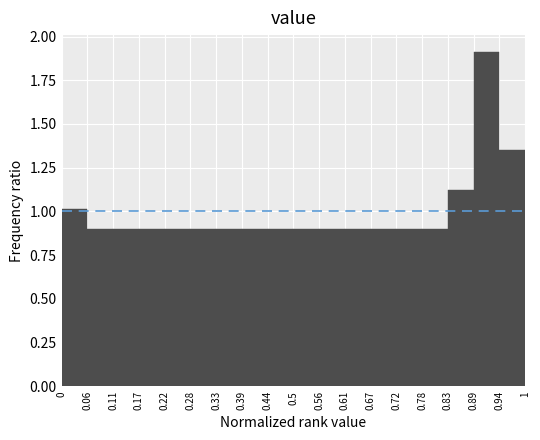

Over which range of the x-axis is the bar tallest?

0.89 to 0.94